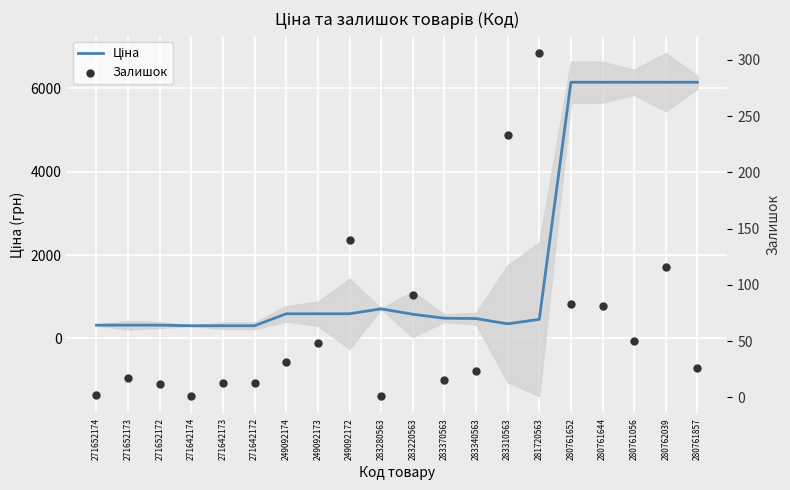

Which series reaches the minimum Y coordinate?

Залишок